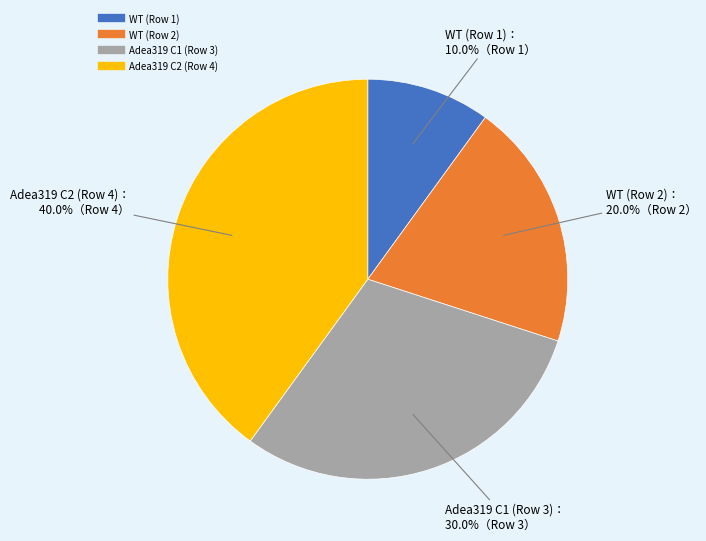

What is the largest slice in the pie chart?

Adea319 C2 (Row 4)